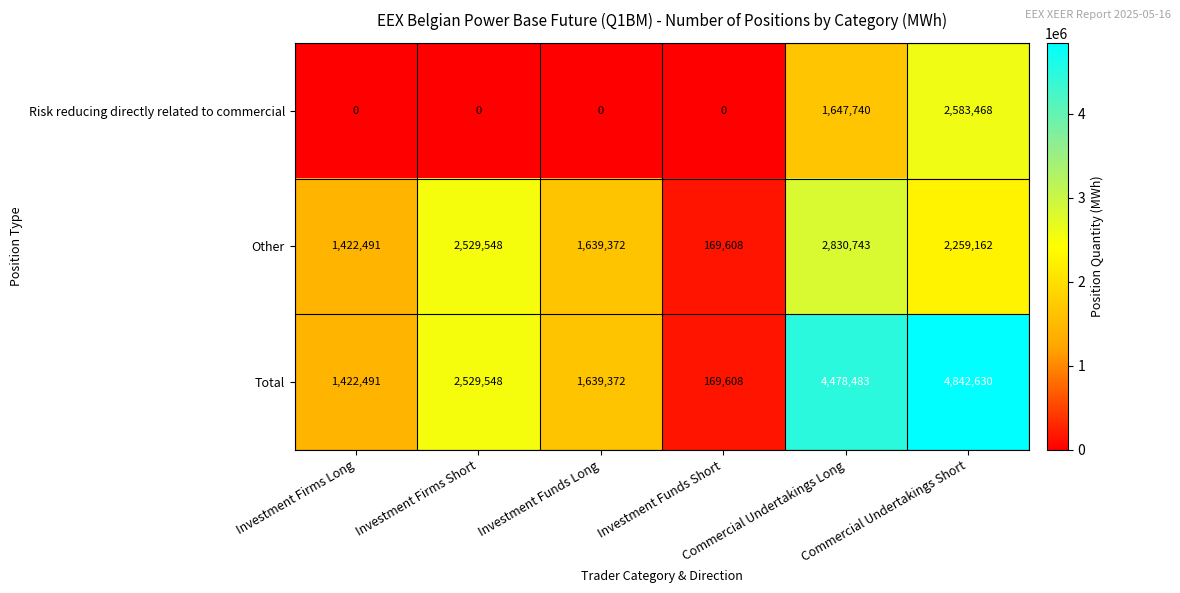

List the series in order of their overall mean, highest first.

Total, Other, Risk reducing directly related to commercial